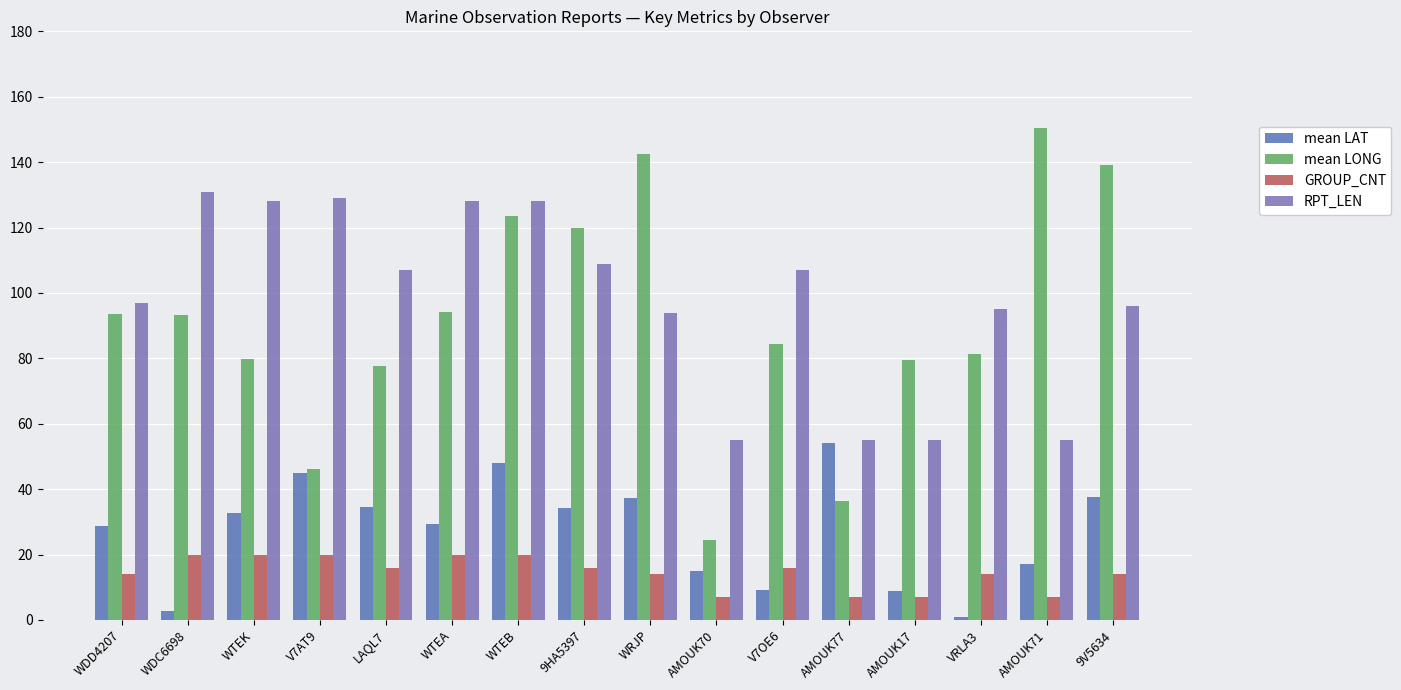

Is the value of mean LAT at AMOUK71 greater than the value of mean LONG at LAQL7?

No